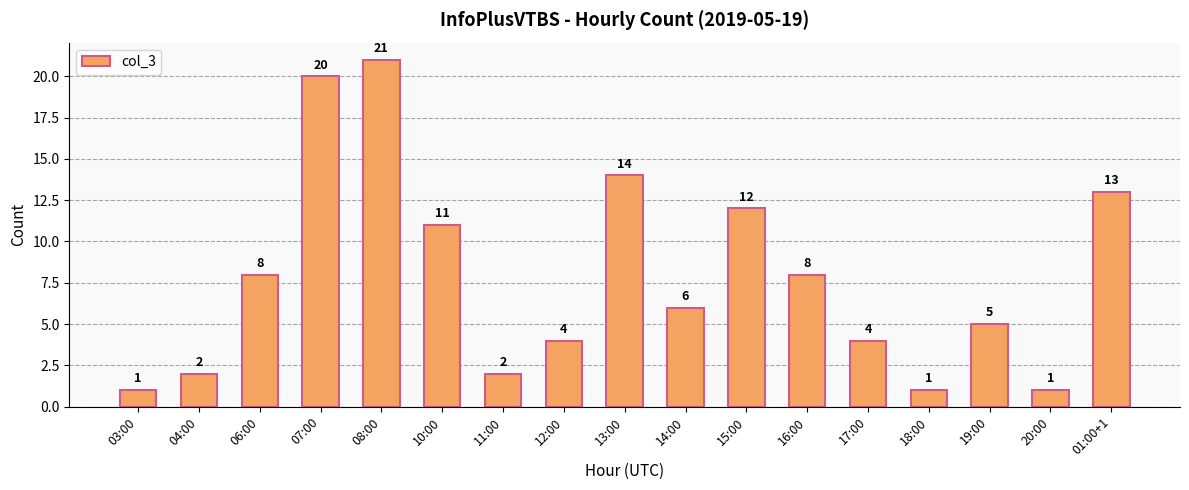

What is the smallest value displayed?

1